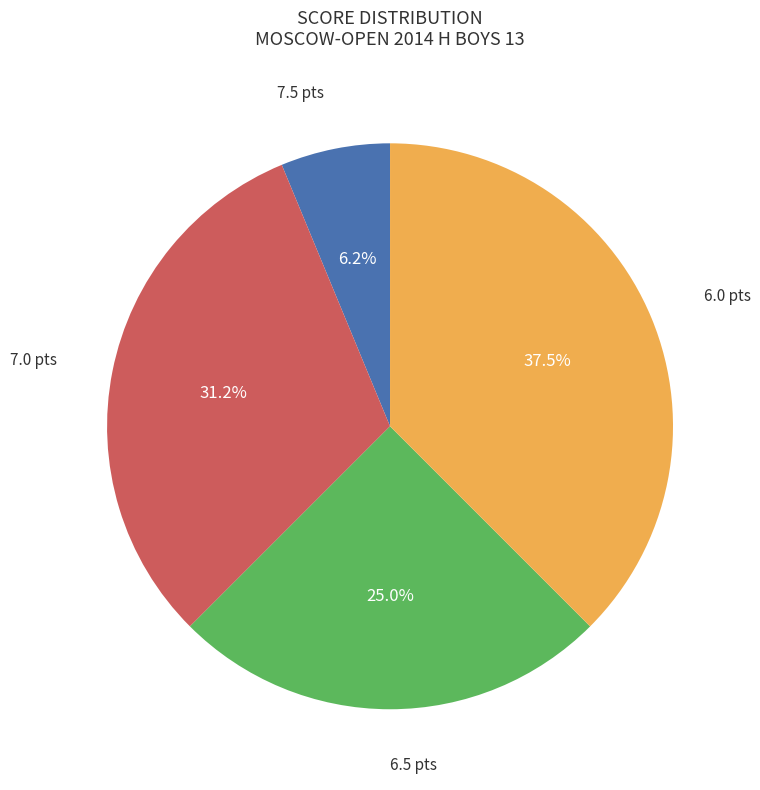

Is there any slice that represents more than half of the pie?

No